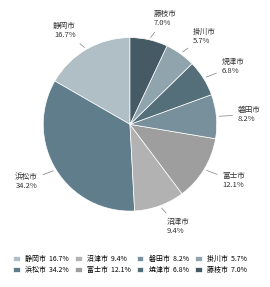

To the nearest percent, what percentage of the pie is 富士市?

12%